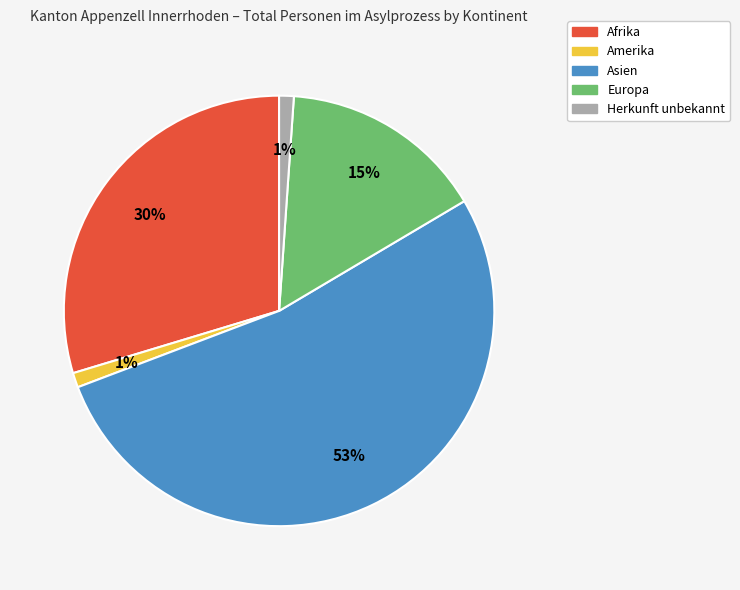

What percentage is the Asien slice, to the nearest percent?

53%